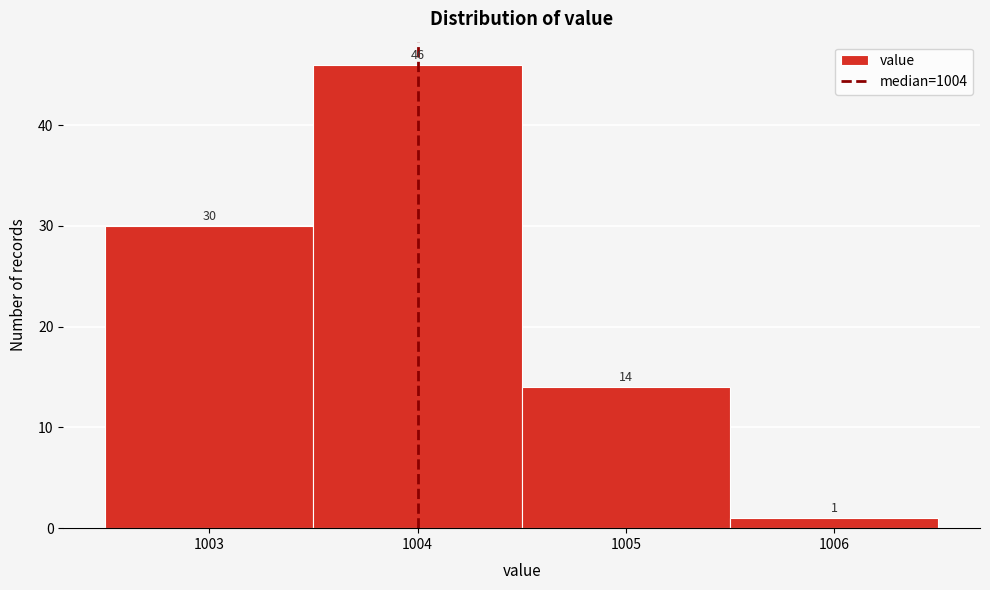

Which range on the x-axis has the tallest bar?

1003.5 to 1004.5